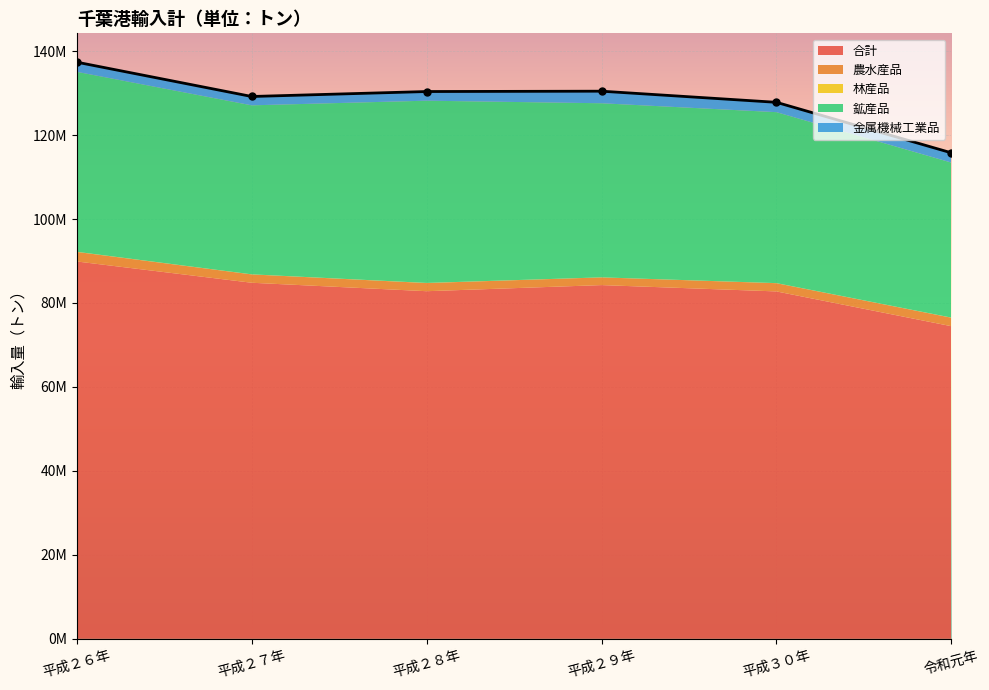

What is the minimum value for 平成３０年?

15897